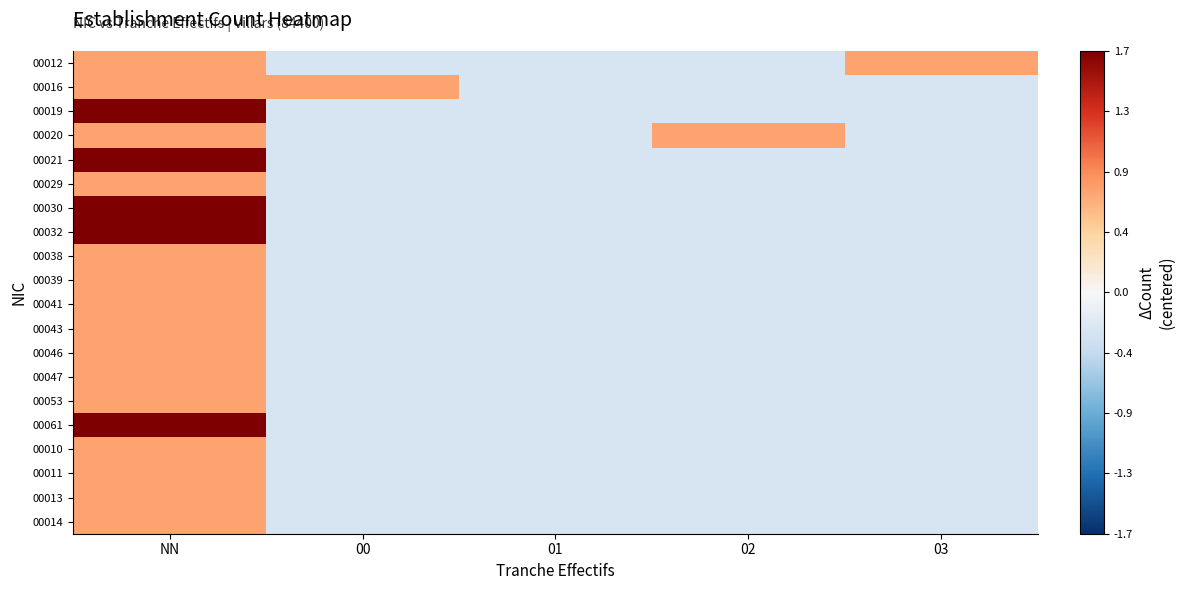

List the series in order of their peak value, highest first.

00019, 00021, 00030, 00032, 00061, 00012, 00016, 00020, 00029, 00038, 00039, 00041, 00043, 00046, 00047, 00053, 00010, 00011, 00013, 00014